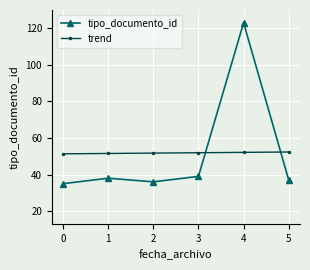

Which series has the widest spread of values?

tipo_documento_id